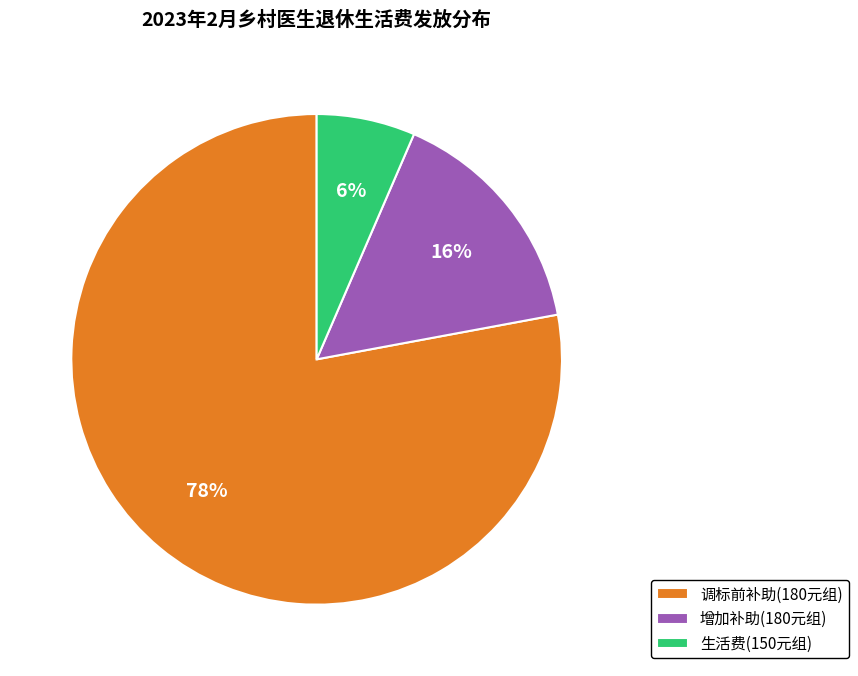

To the nearest percent, what portion does 生活费(150元组) represent?

6%